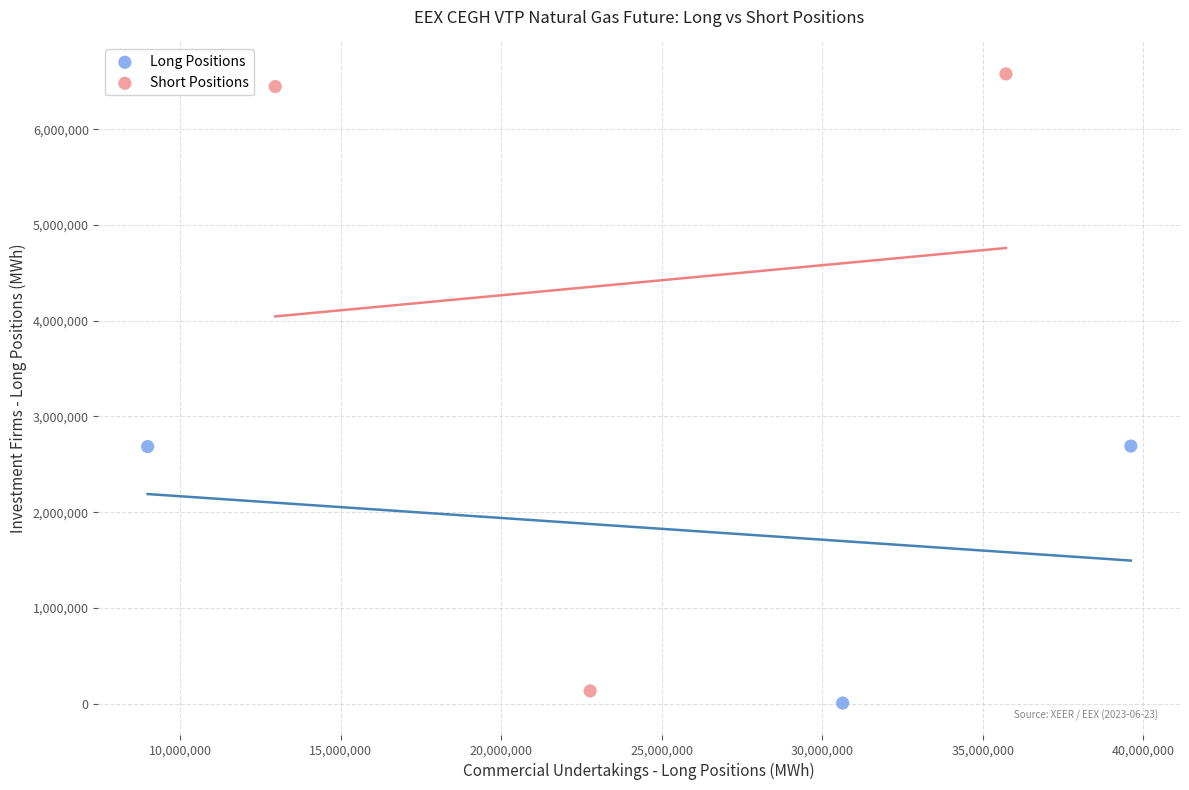

Which series reaches the maximum Y coordinate?

Short Positions